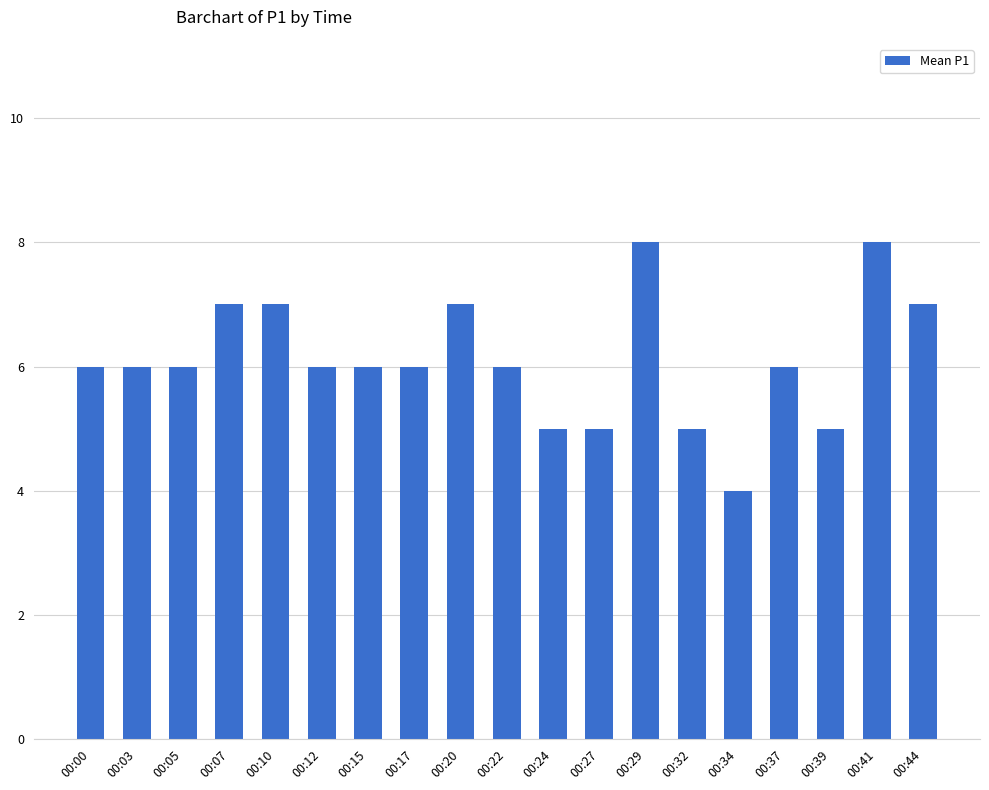

What is the sum of all values?

116